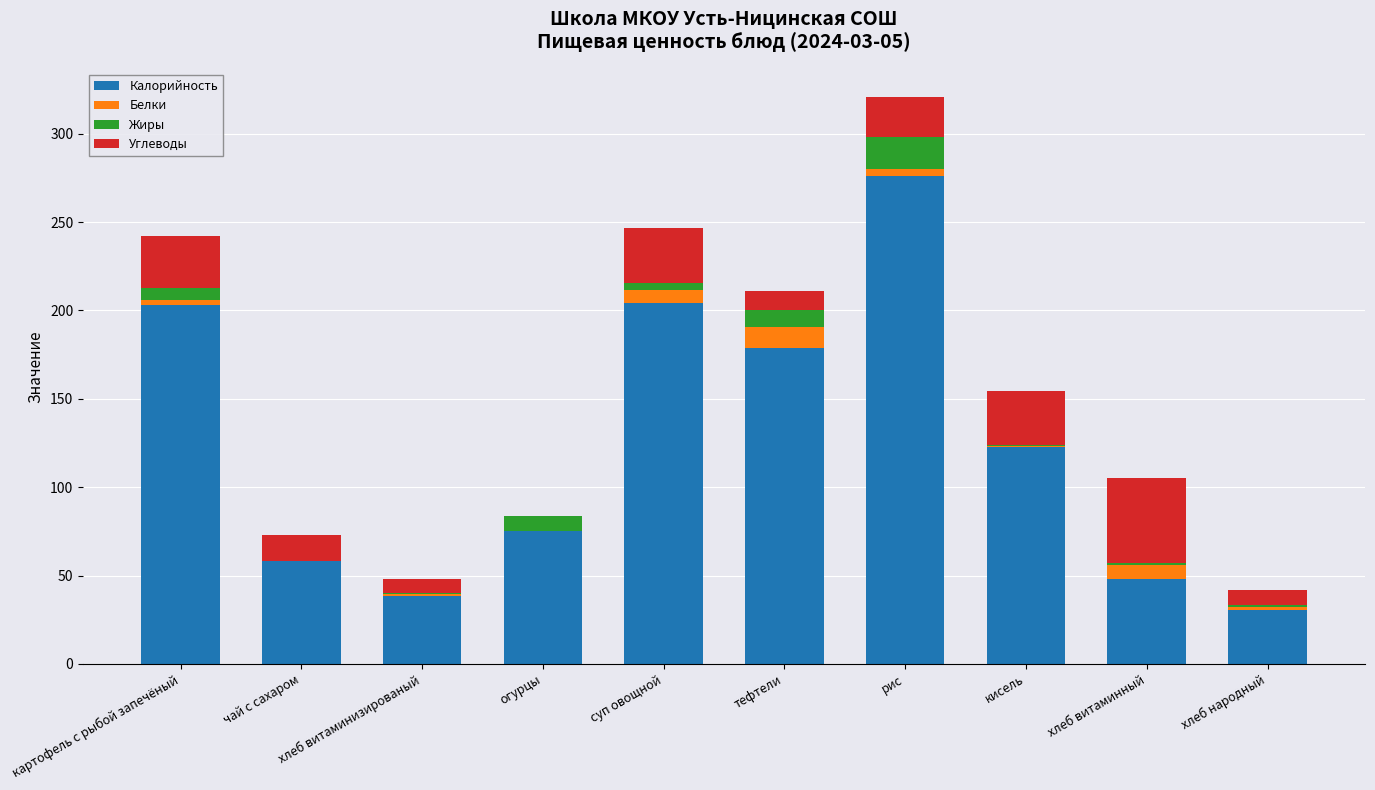

How many data points does each series have?

10